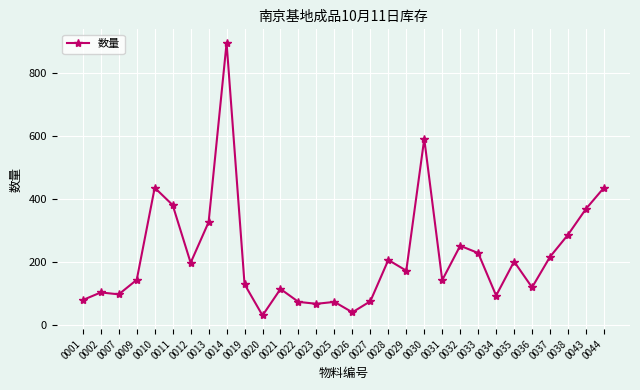

Where does the data first go above 172?

0010